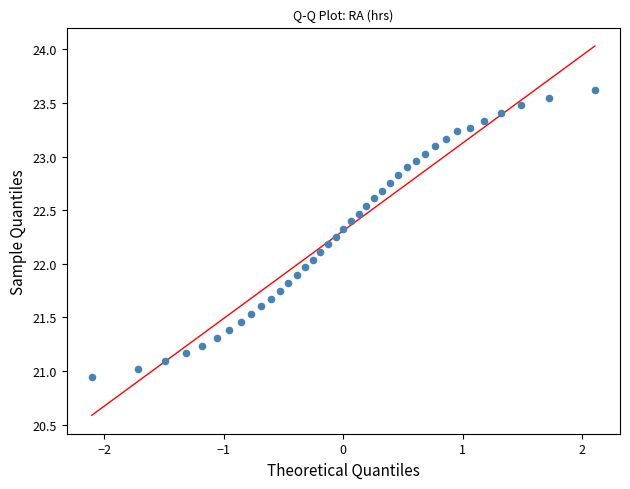

What is the range of Y values (max minus min)?

2.7